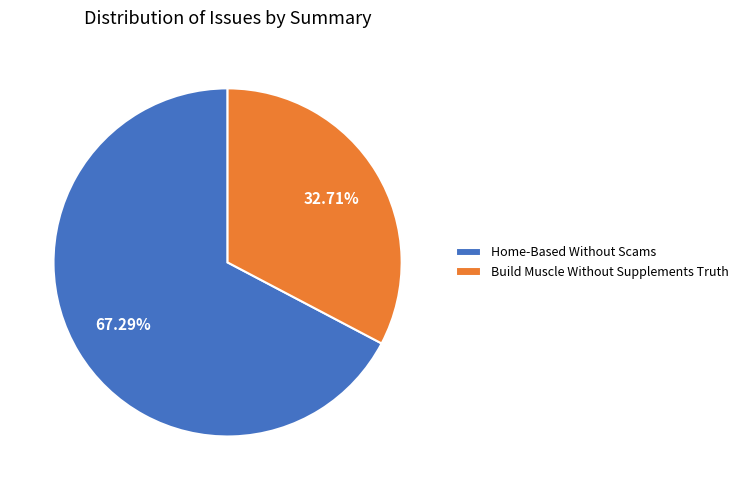

How many slices are in this pie chart?

2